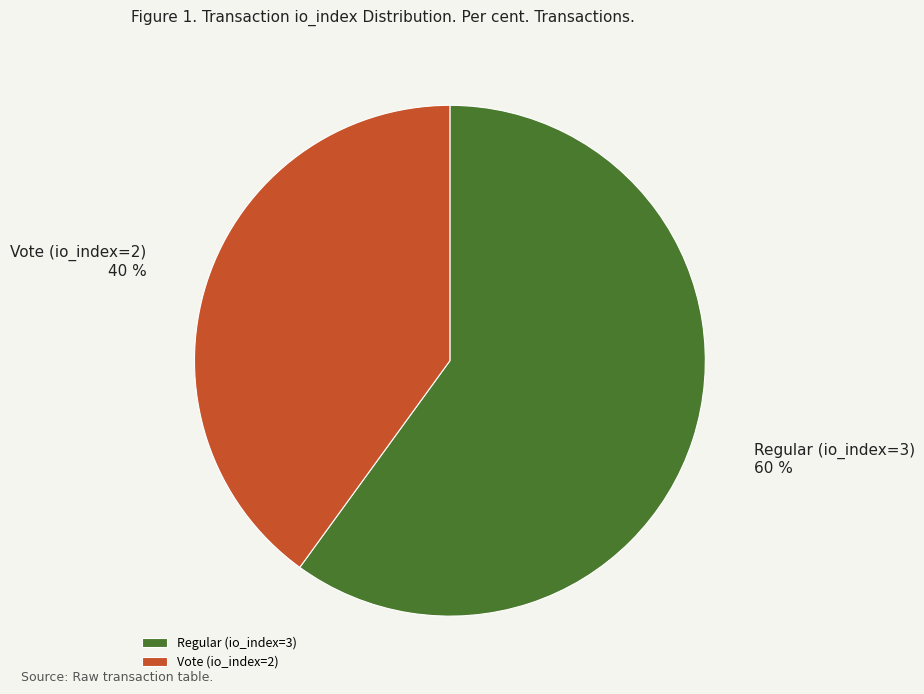

Combined, do Vote (io_index=2) and Regular (io_index=3) account for over 50%?

Yes